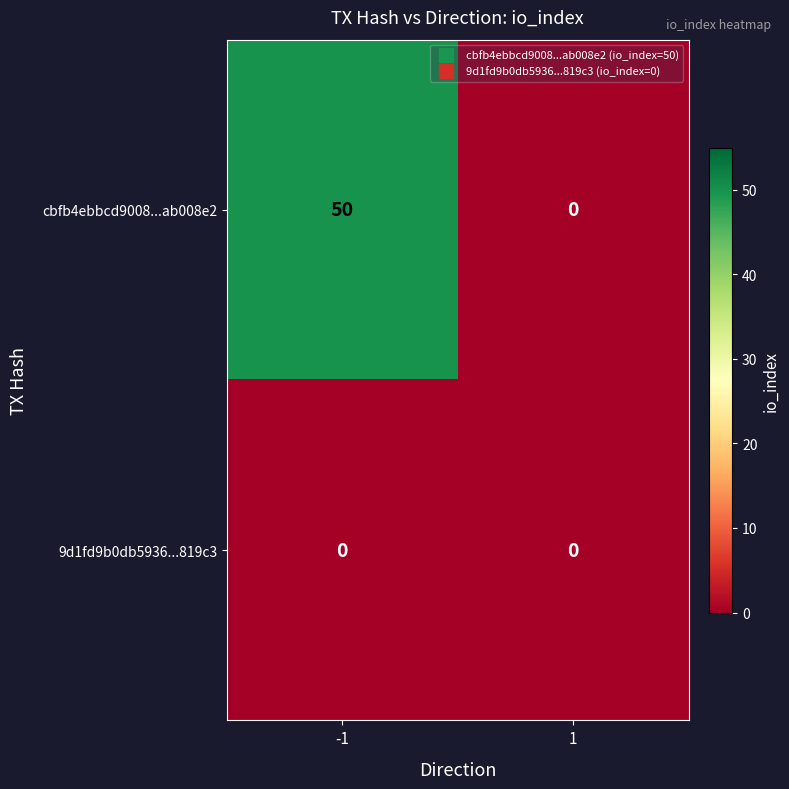

What is the difference between the cbfb4ebbcd9008...ab008e2 values at -1 and 1?

50